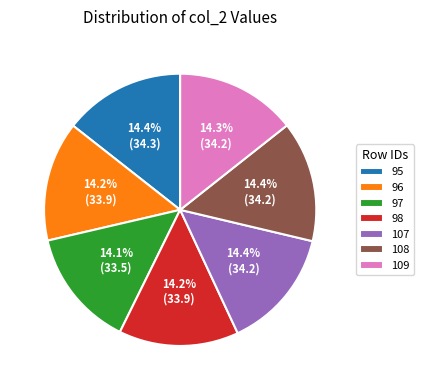

To the nearest percent, what is the average slice percentage?

14%